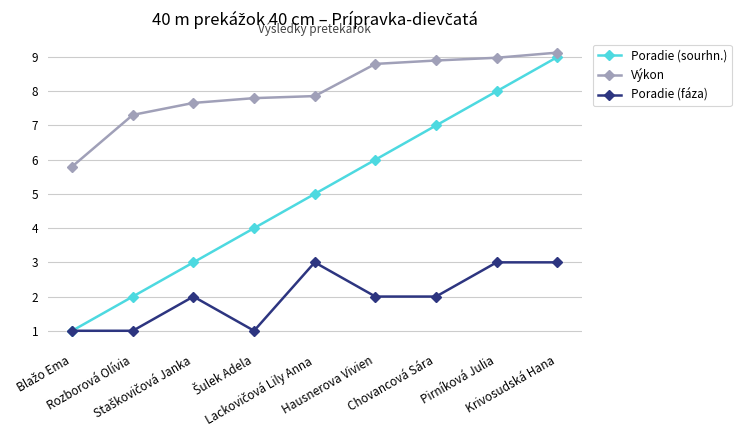

What is the value of the Výkon point at the 1st from the left?

5.8